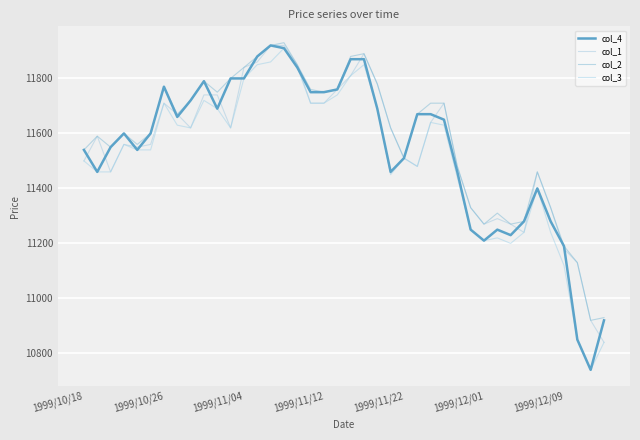

How many lines are shown in the chart?

4